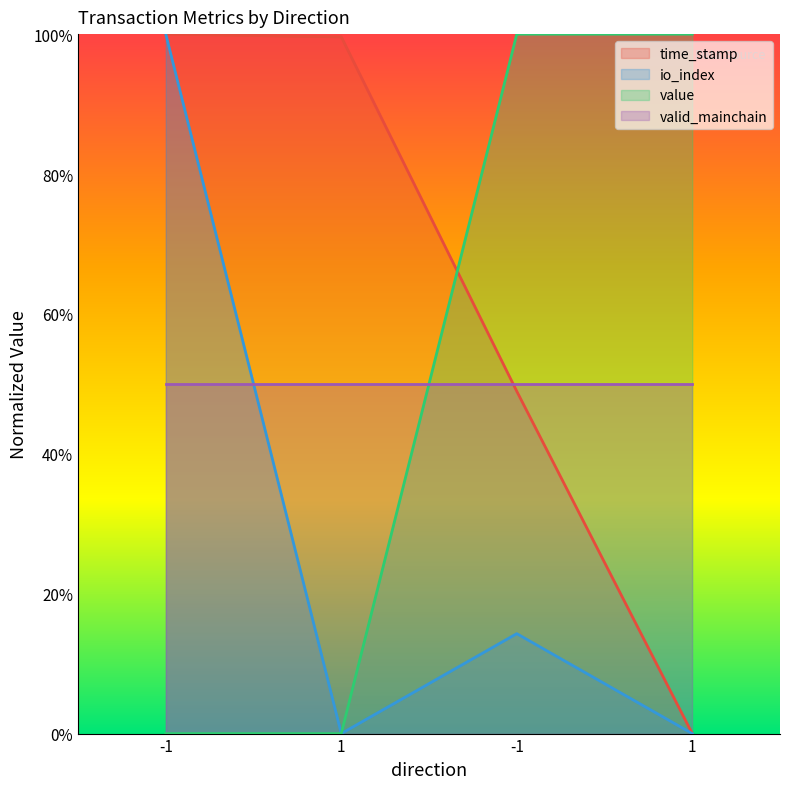

After their last crossing, which series has the higher values: value or time_stamp?

value